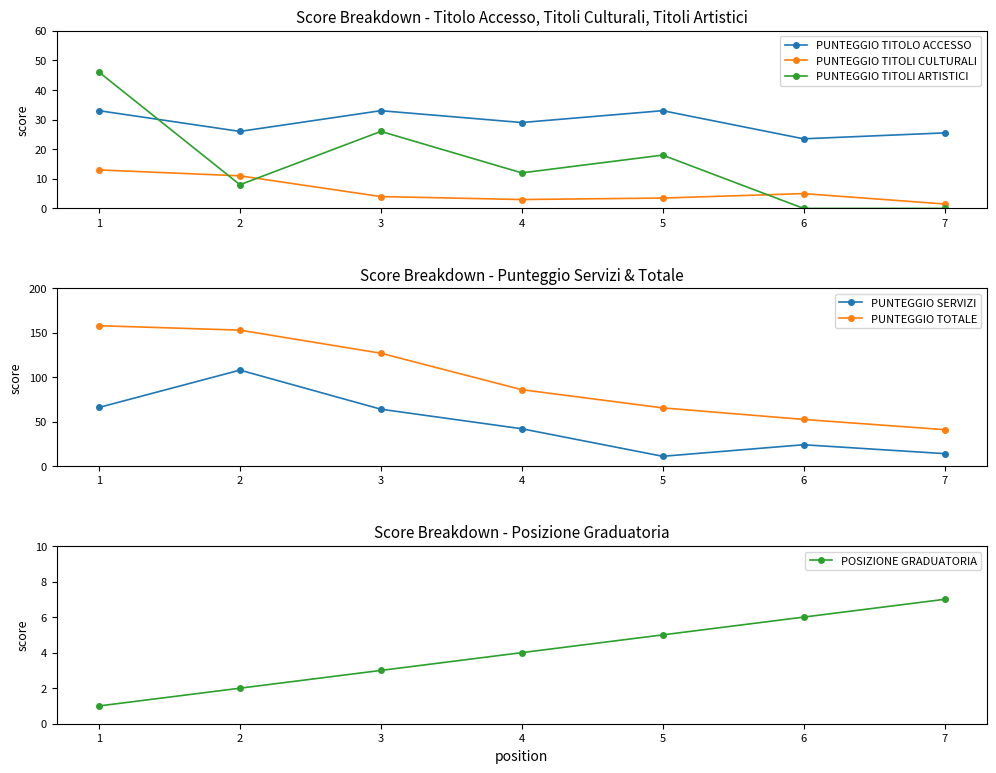

In PUNTEGGIO TITOLI CULTURALI, how many points are lower than both neighbors (excluding endpoints)?

1